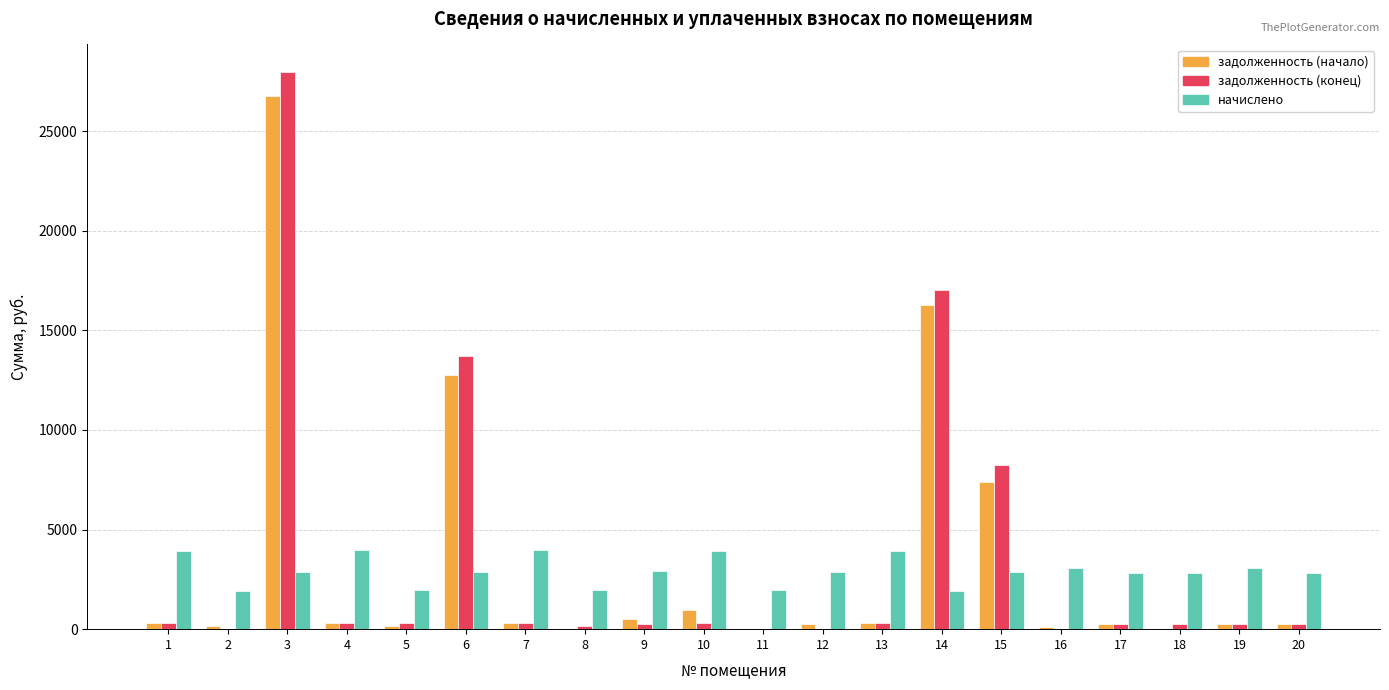

What is the sum of all задолженность (конец) values?

70296.6